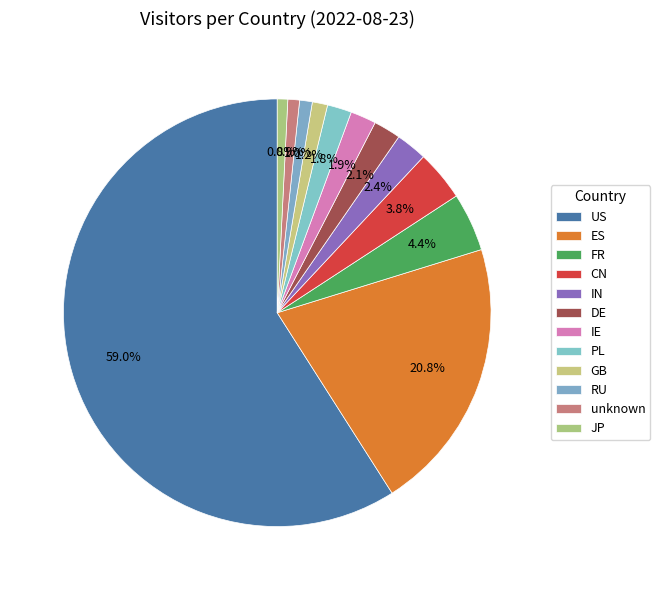

How many segments does this pie chart have?

12